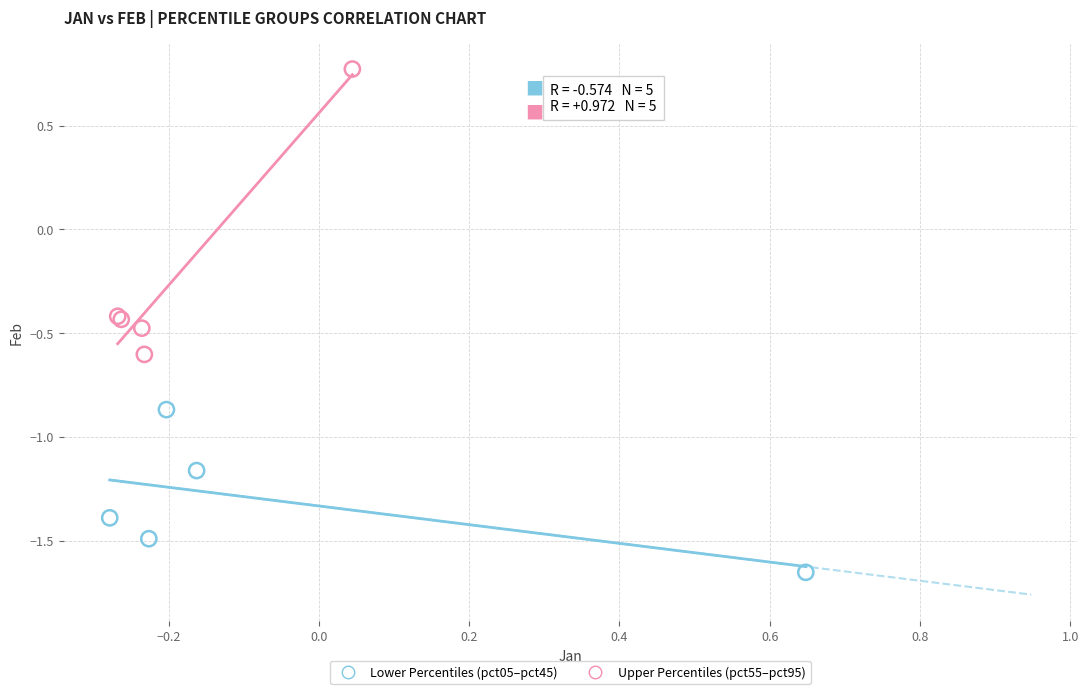

Which series contains the highest Y value?

Upper Percentiles (pct55–pct95)